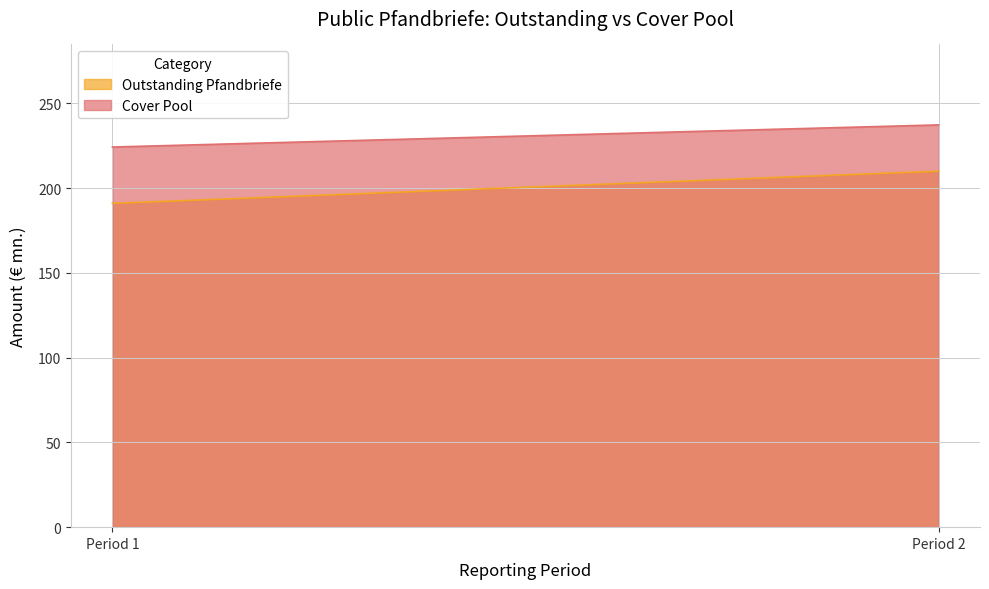

What is the value of the Cover Pool point at the 2nd from the left?

237.3